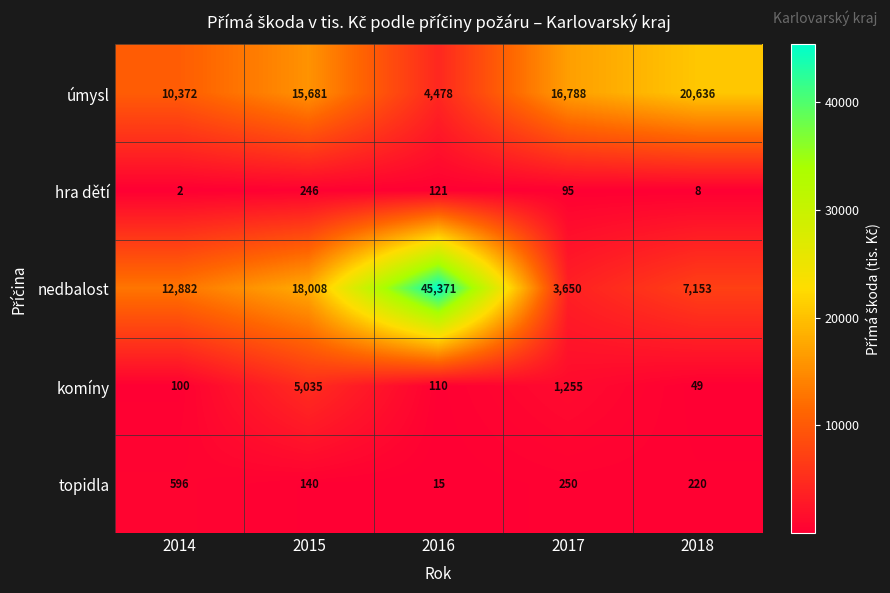

At 2018, list the series in order from largest to smallest.

úmysl, nedbalost, topidla, komíny, hra dětí